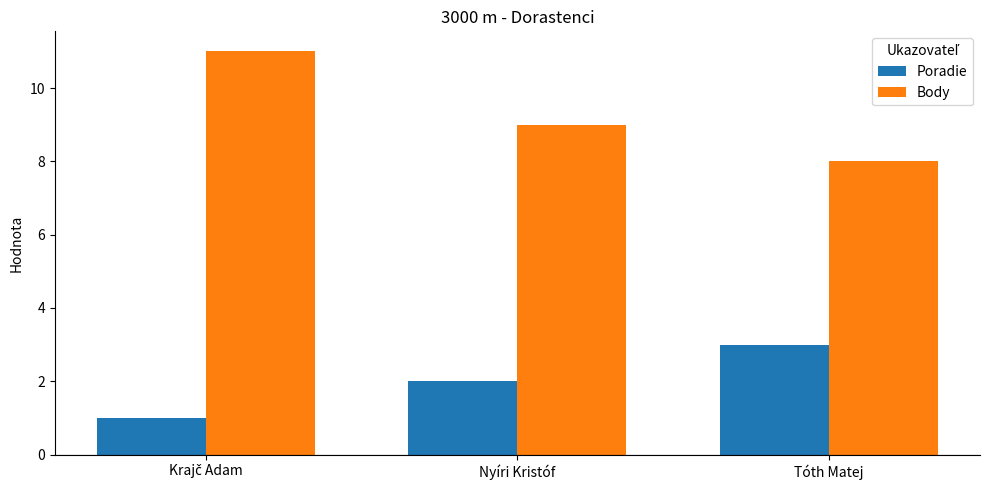

What is the sum of the Body values at Nyíri Kristóf and Tóth Matej?

17